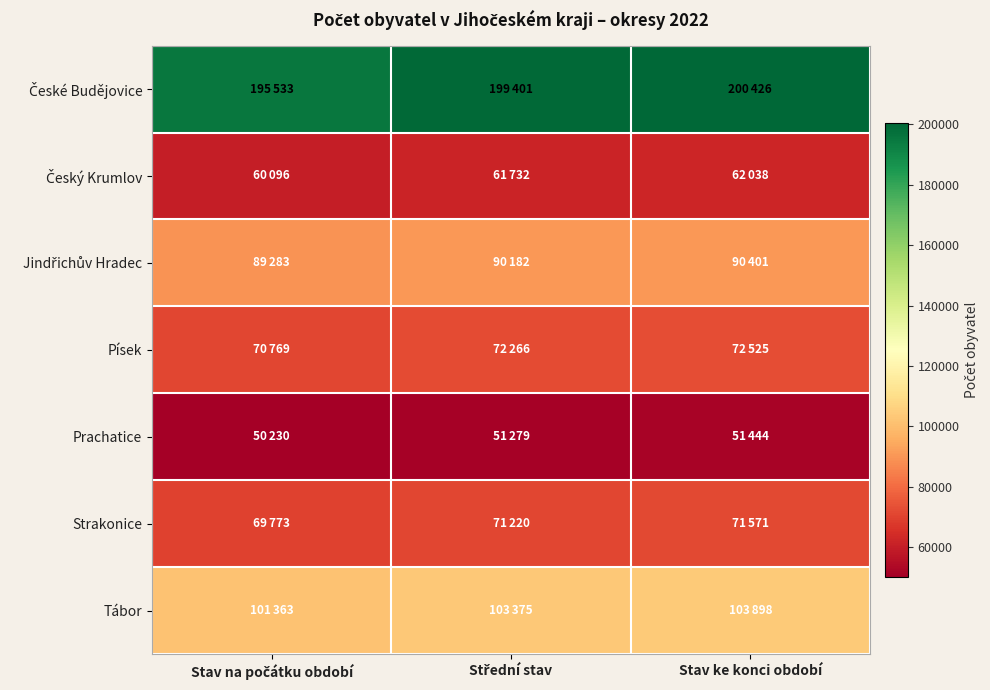

How many distinct data groups are displayed?

7